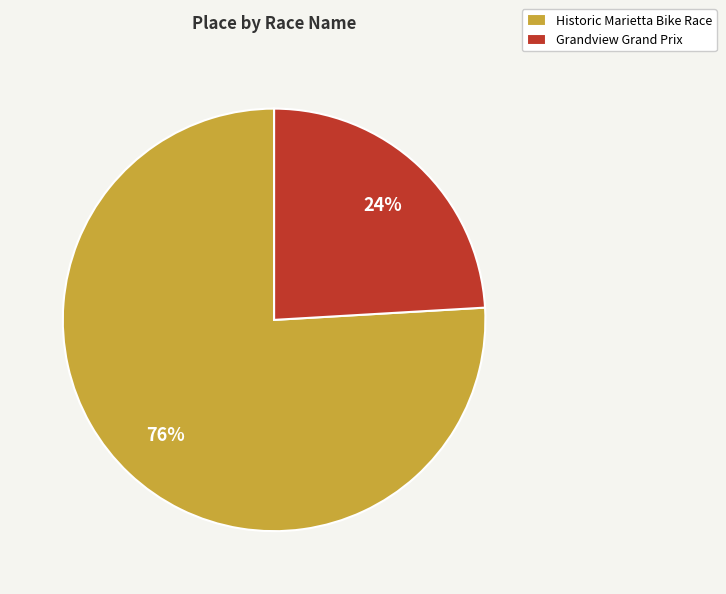

What is the ratio of the value at Grandview Grand Prix to the value at Historic Marietta Bike Race?

0.3